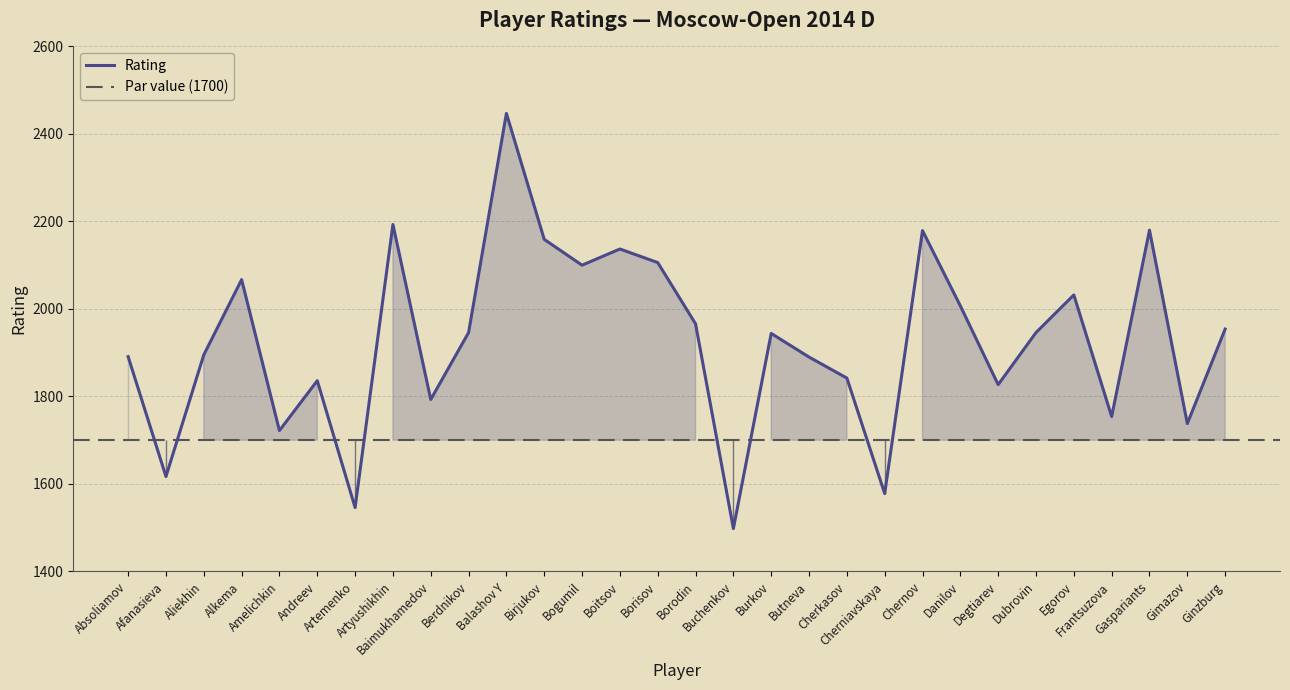

Count the number of categories in the chart.

30